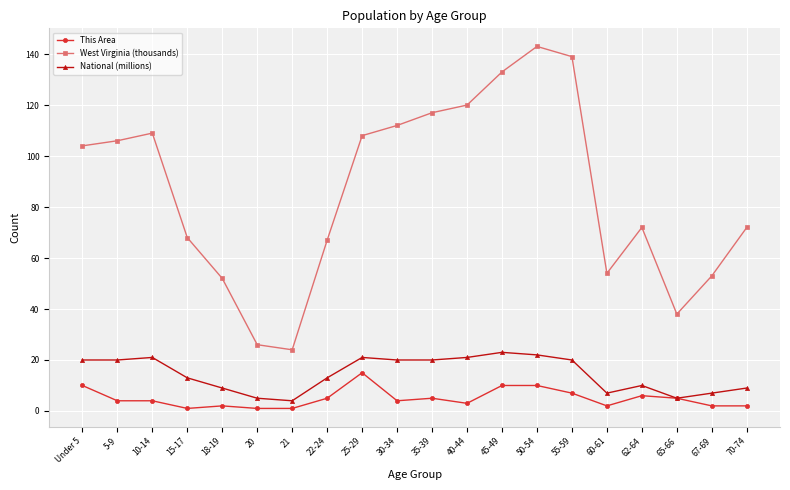

Which series has the largest total across all categories?

West Virginia (thousands)